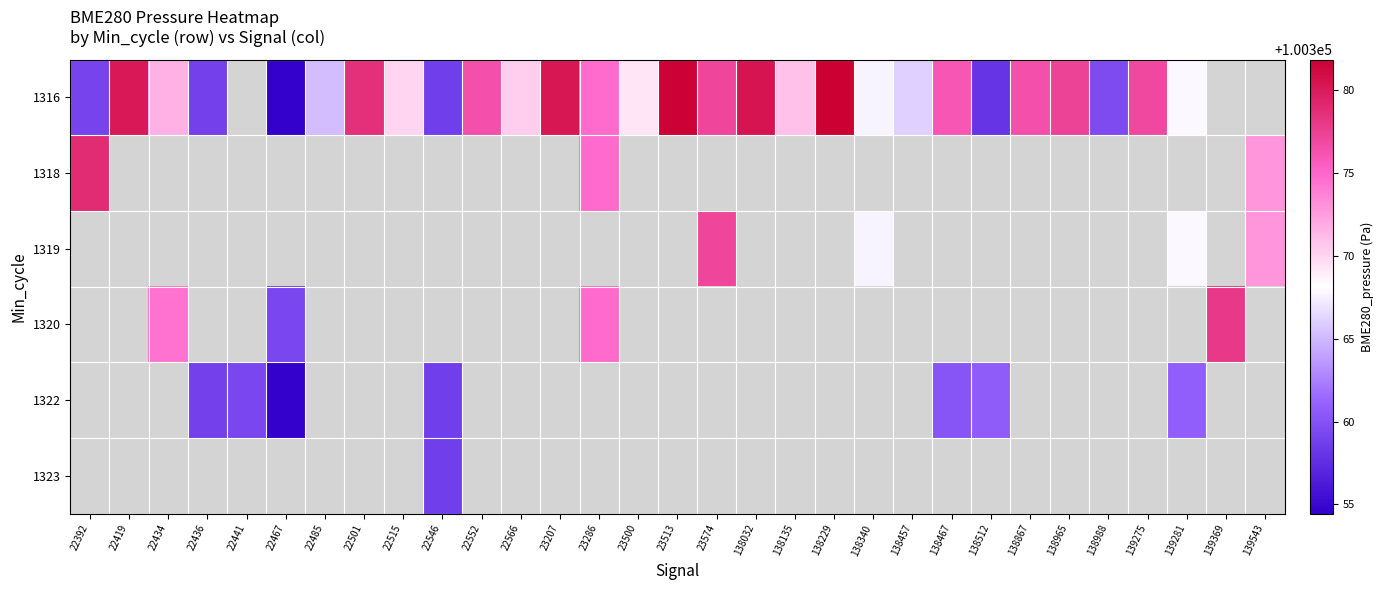

The value of 1316 at 138135 is 100370.9. True or false?

True